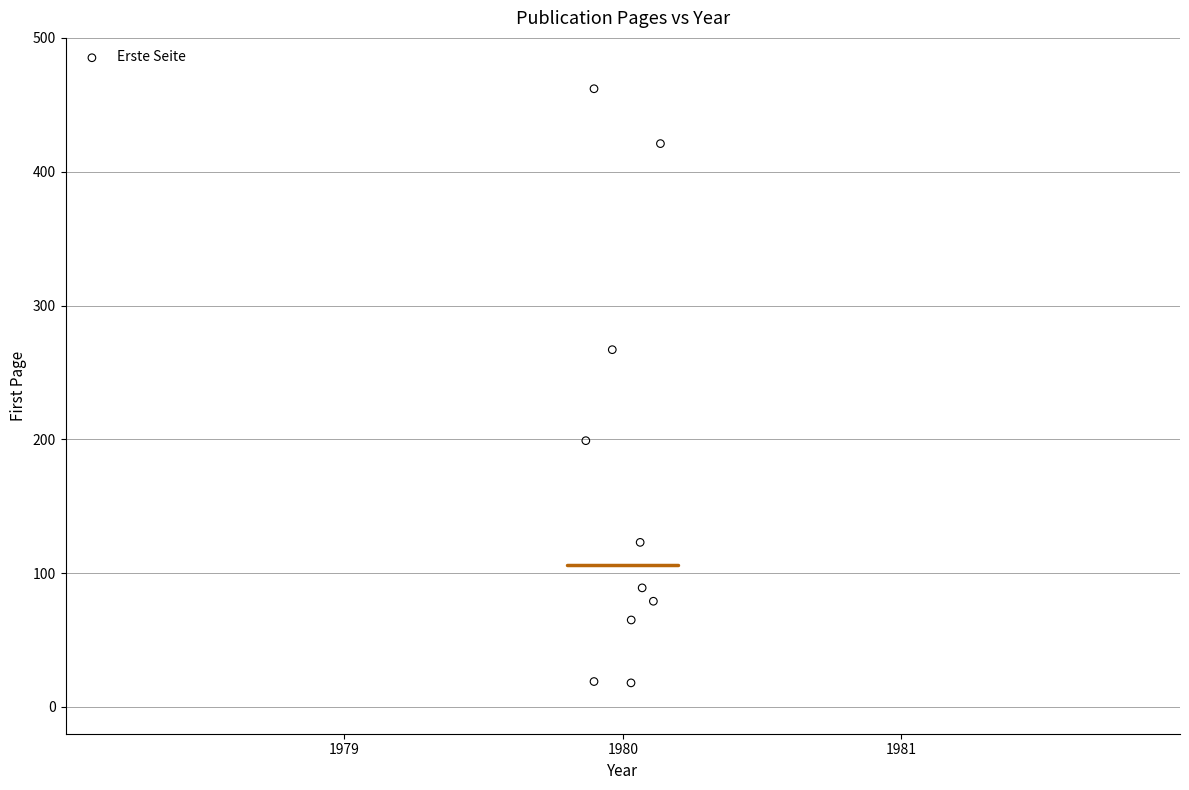

What is the average Y value?

174